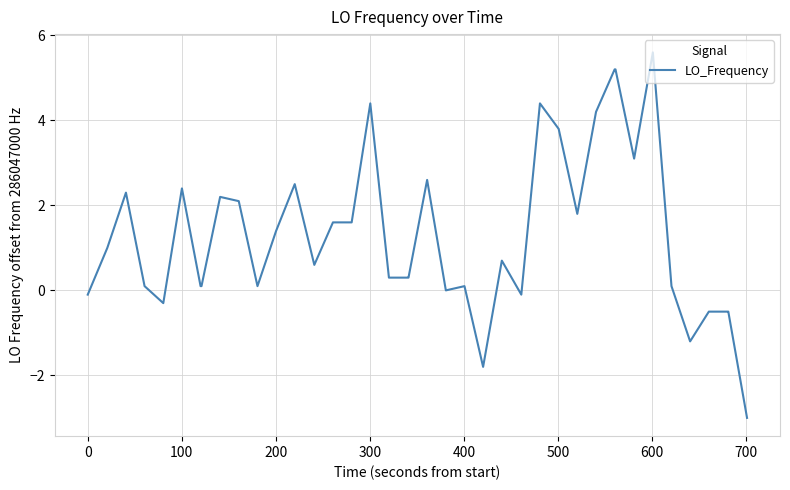

What is the difference between the maximum and minimum values?

8.6